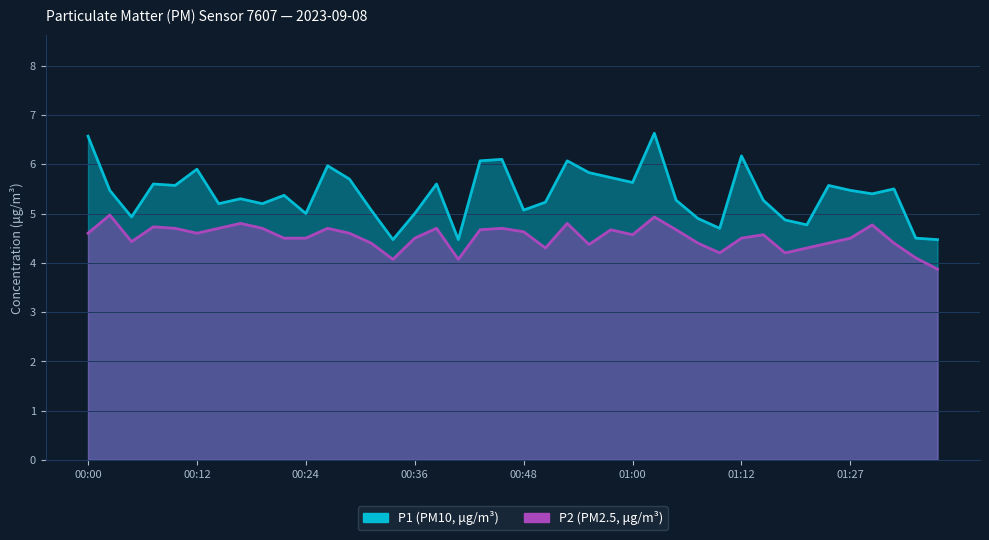

Is the value of P1 at 00:48 greater than the value of P2 at 00:24?

Yes